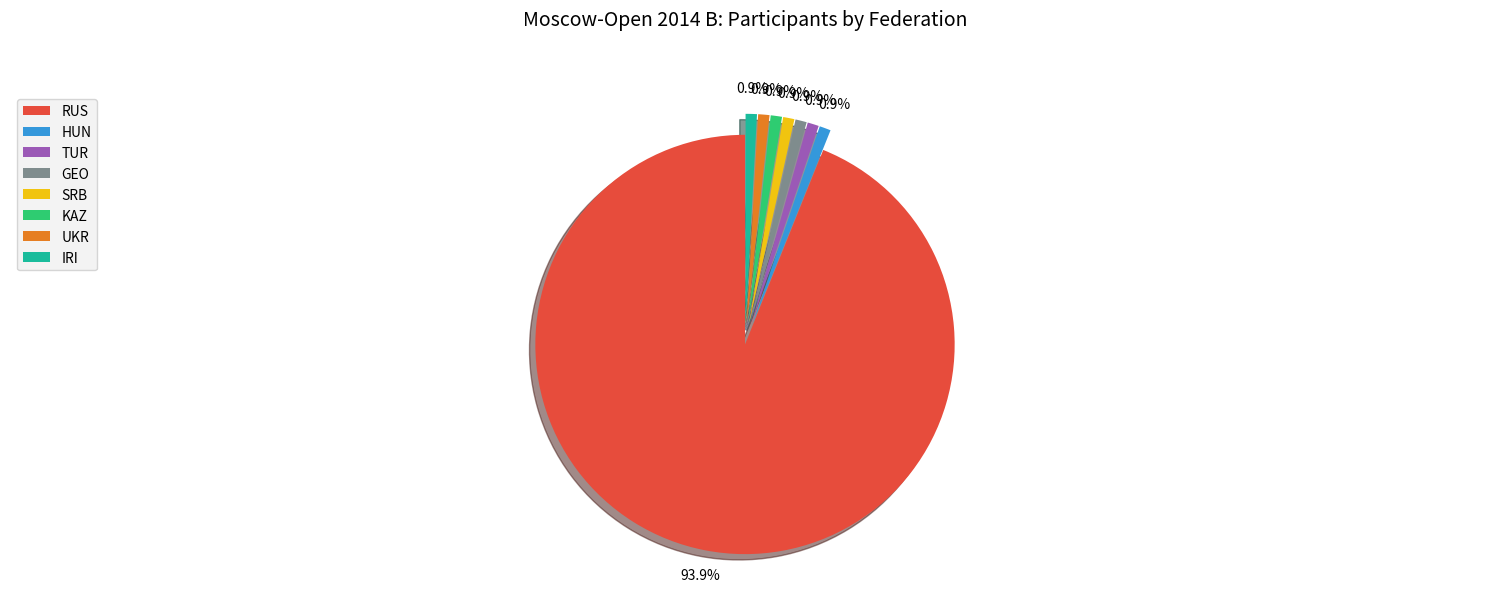

To the nearest percent, what is the difference between the largest and smallest slice percentages?

93%